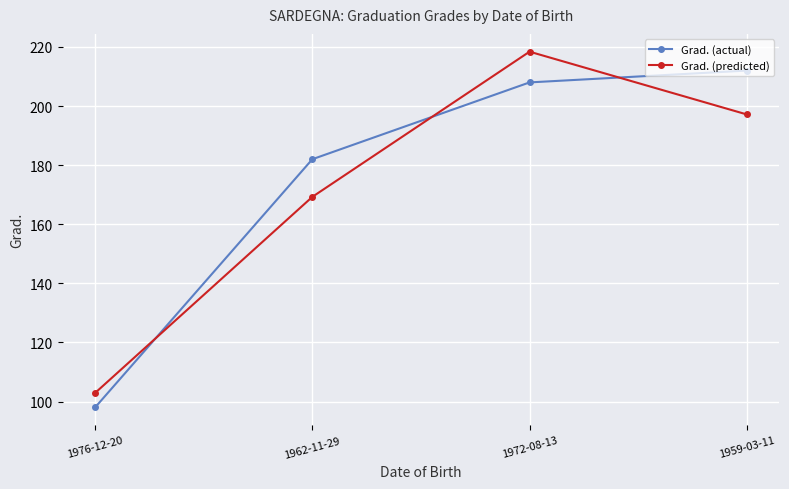

How many categories are shown in the chart?

4